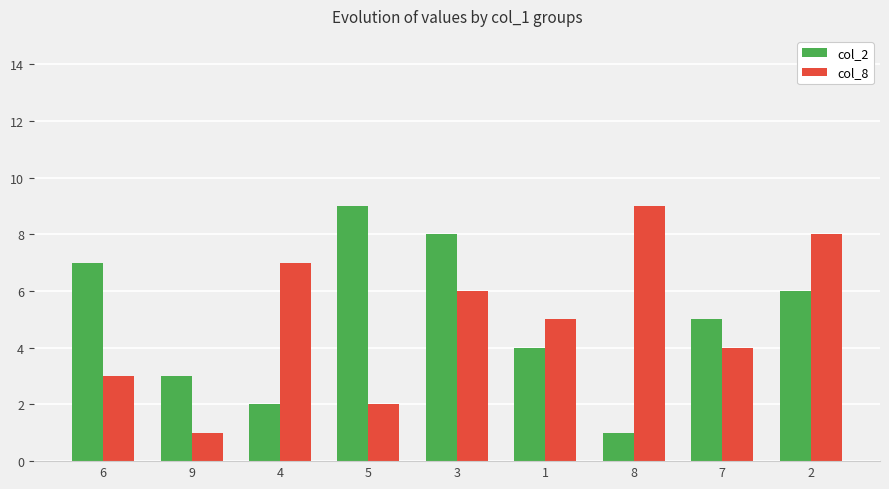

Reading right to left, extract all data points from this chart.

col_2: 2=6	7=5	8=1	1=4	3=8	5=9	4=2	9=3	6=7
col_8: 2=8	7=4	8=9	1=5	3=6	5=2	4=7	9=1	6=3